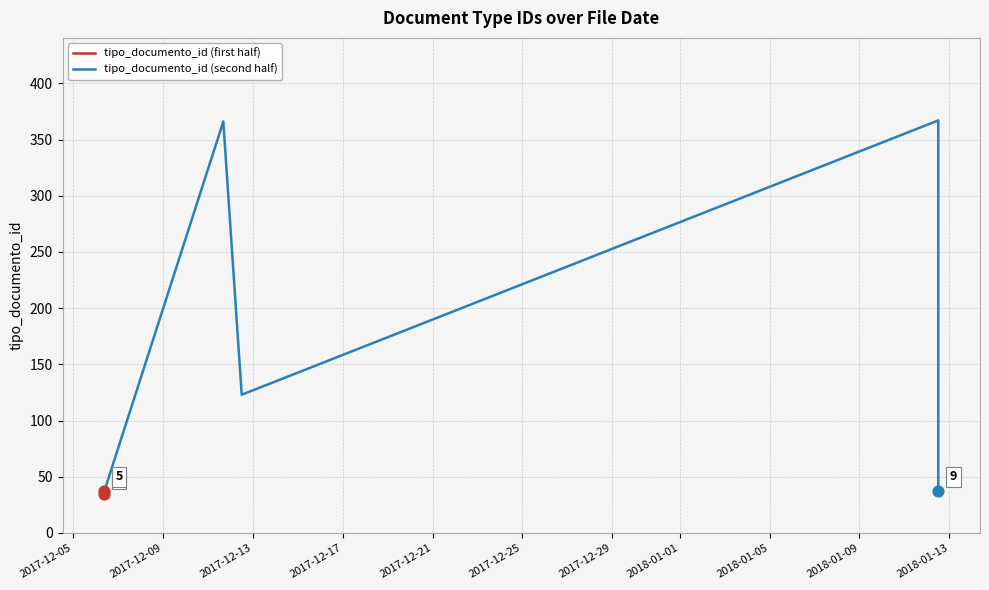

Is the value of tipo_documento_id (second half) at 2017-12-05 greater than the value of tipo_documento_id (first half) at 2017-12-17?

No